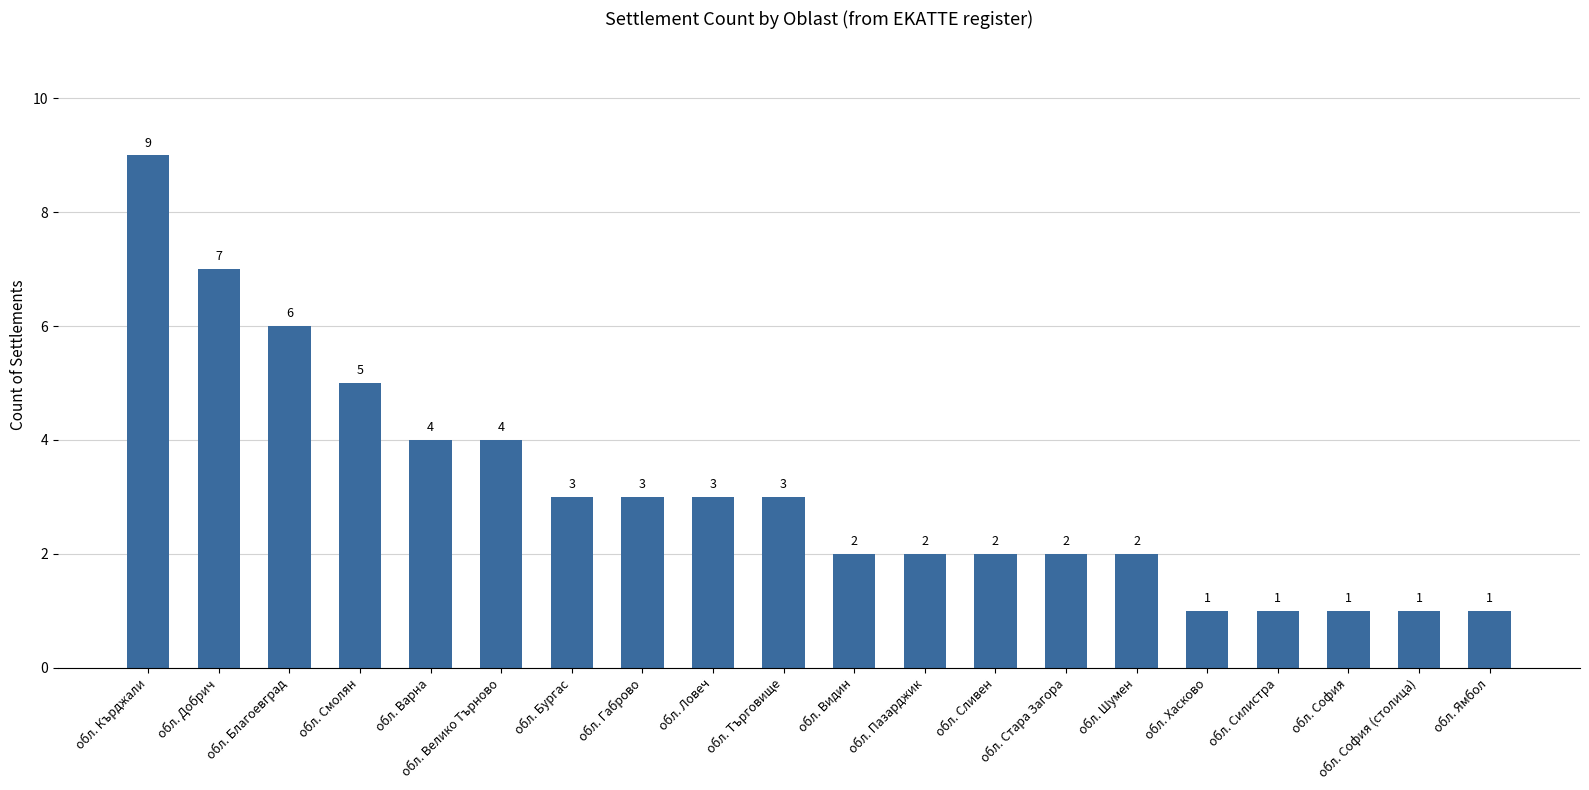

At which label does the data first exceed 3?

обл. Кърджали